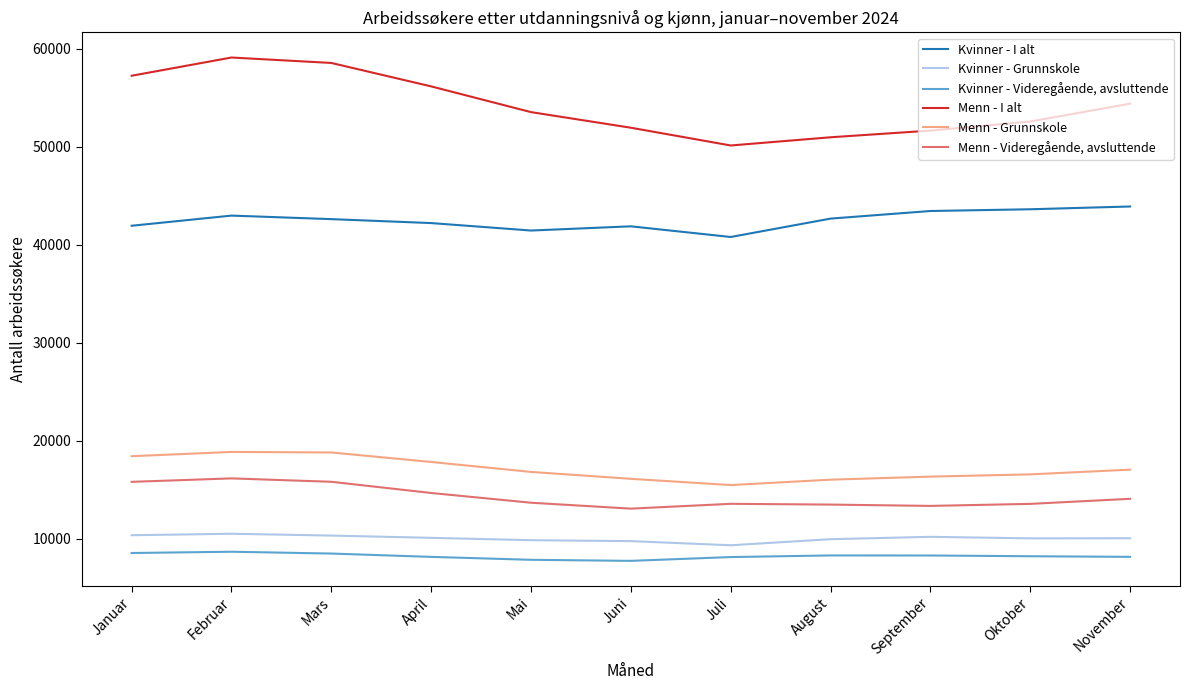

Which series has the largest range (max minus min)?

Menn - I alt